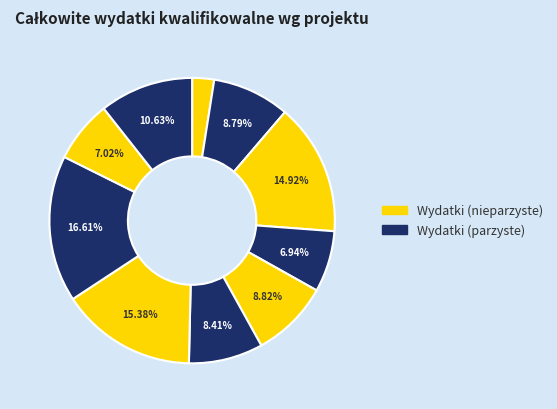

How many segments does this pie chart have?

10